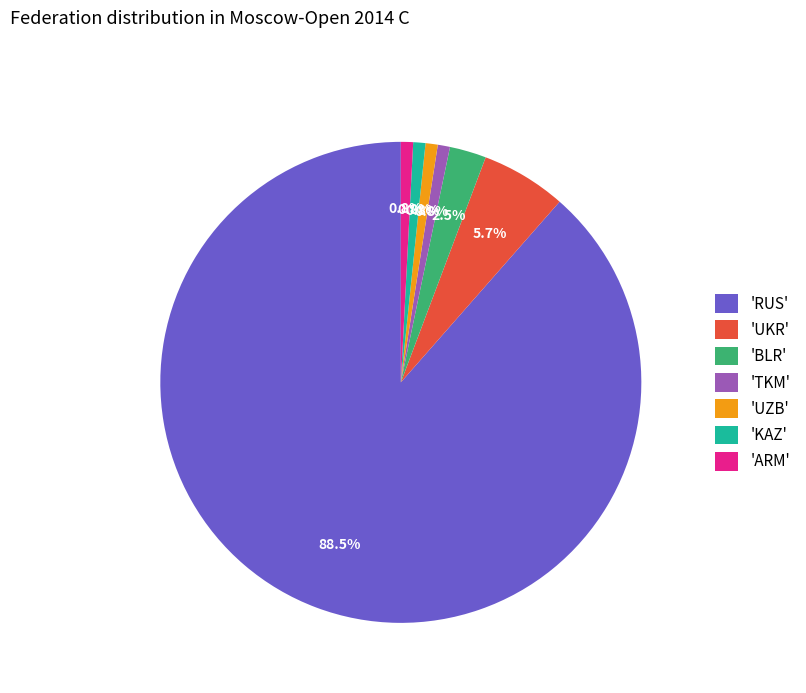

Which has a higher value, 'UKR' or 'RUS'?

'RUS'